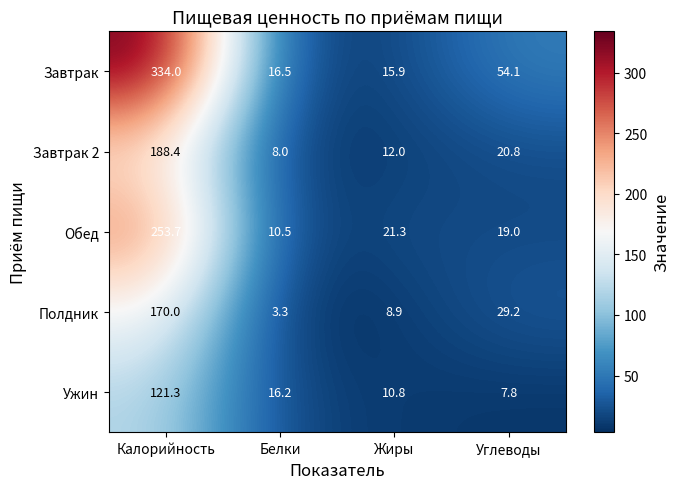

What is the sum of the Завтрак values at Жиры and Калорийность?

349.9